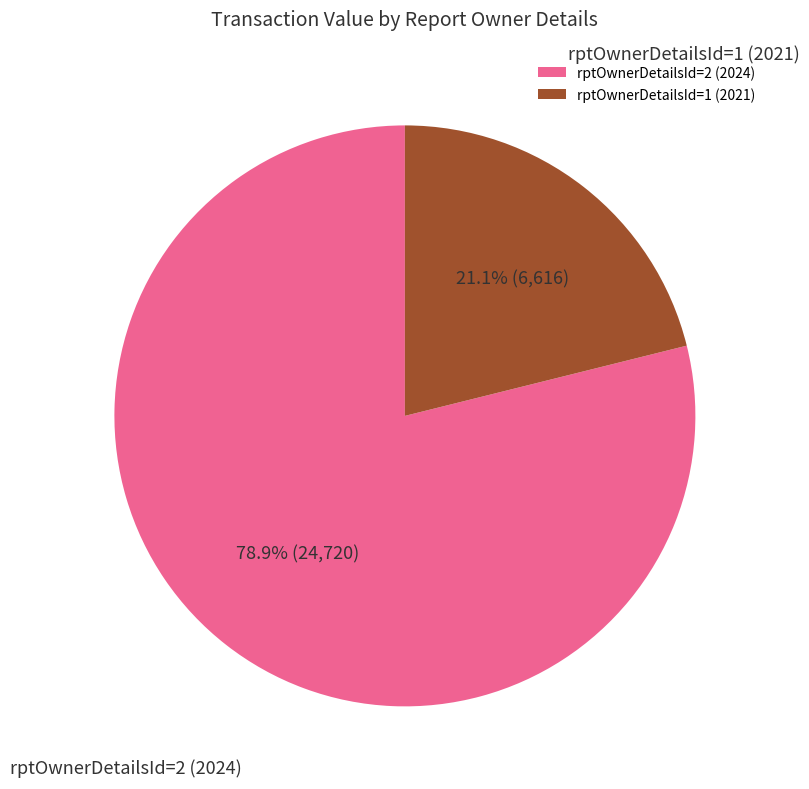

Which has a higher value, rptOwnerDetailsId=1 (2021) or rptOwnerDetailsId=2 (2024)?

rptOwnerDetailsId=2 (2024)